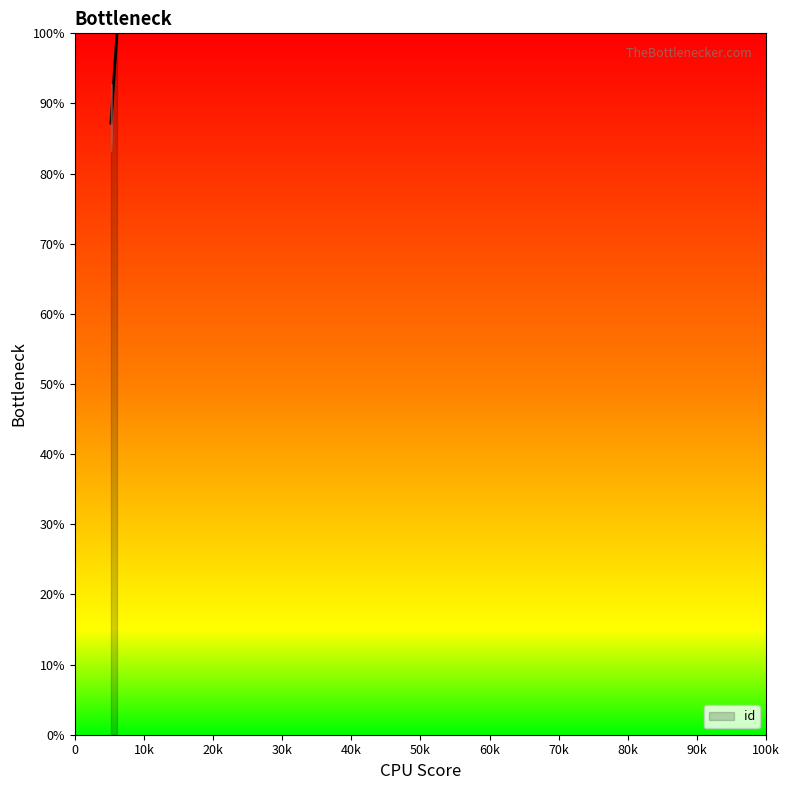

What is the maximum value shown in the chart?

100.0